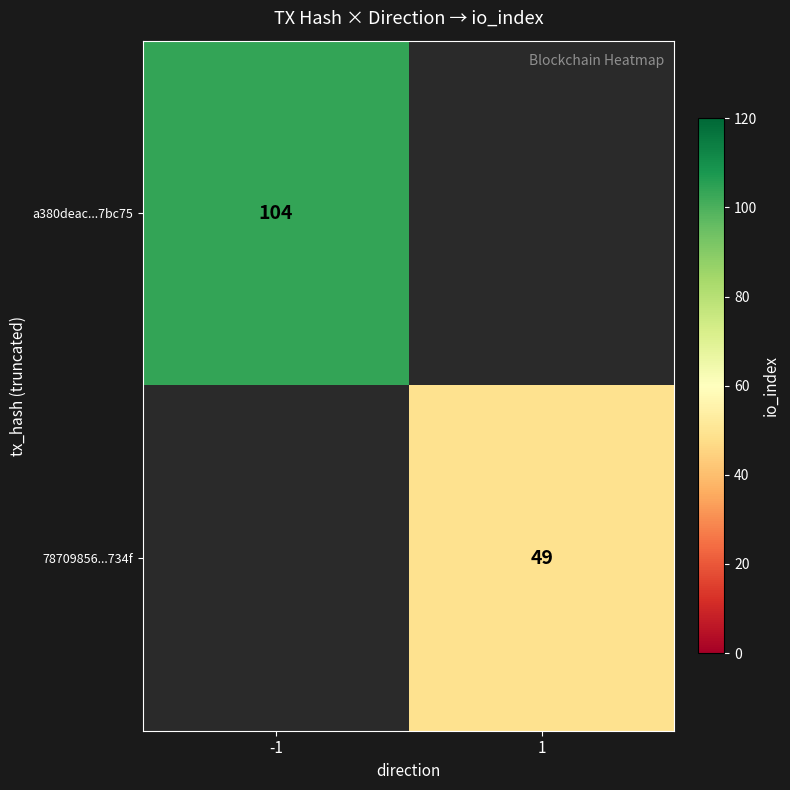

At how many categories does at least one series exceed 49?

1